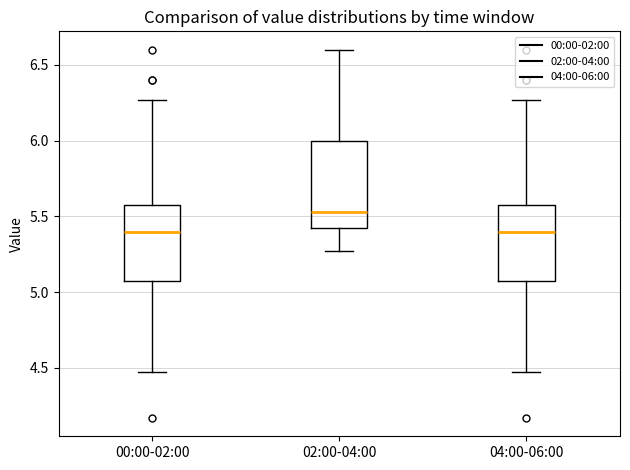

Where does the lower whisker of the box for 00:00-02:00 end on the y-axis? The values are not printed on the chart, so give them approximately, as read against the axis.

4.45